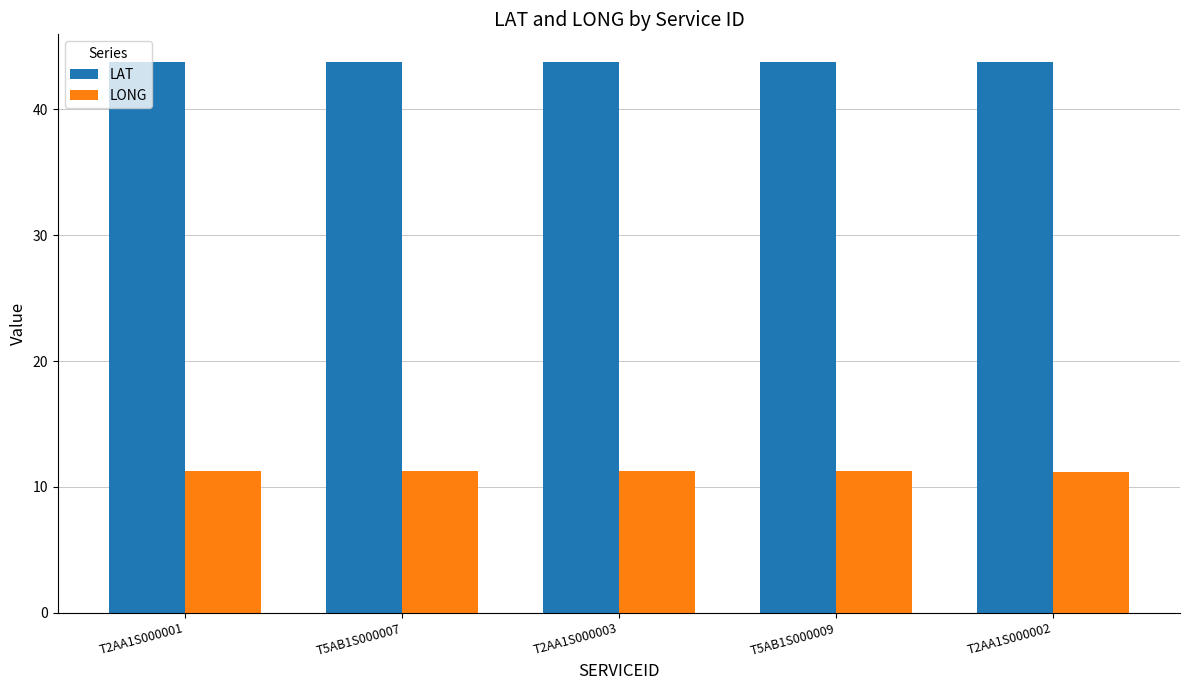

How many bars are there in each group?

2